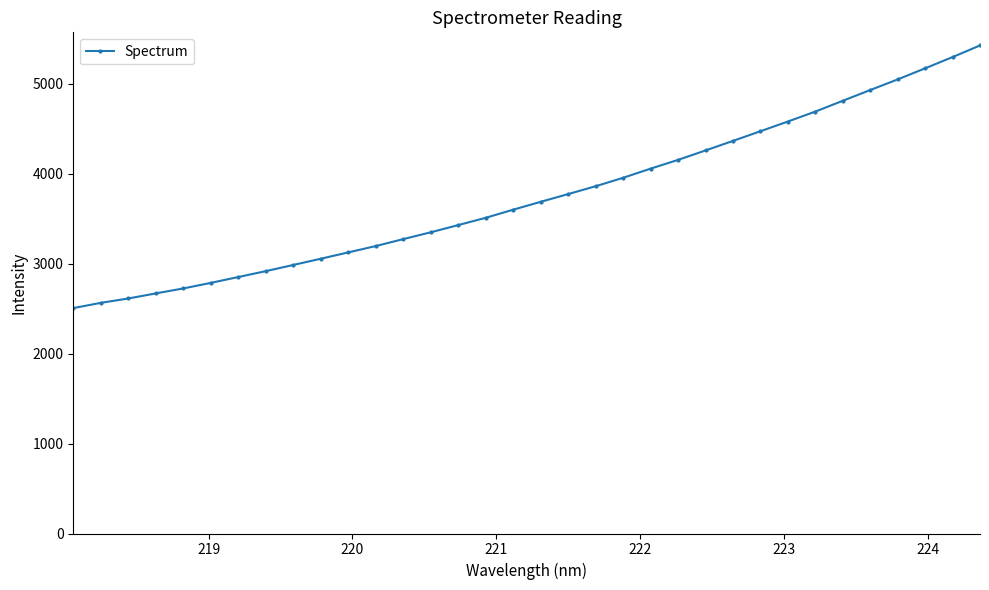

What is the value of the 26th point from the left?

4470.2